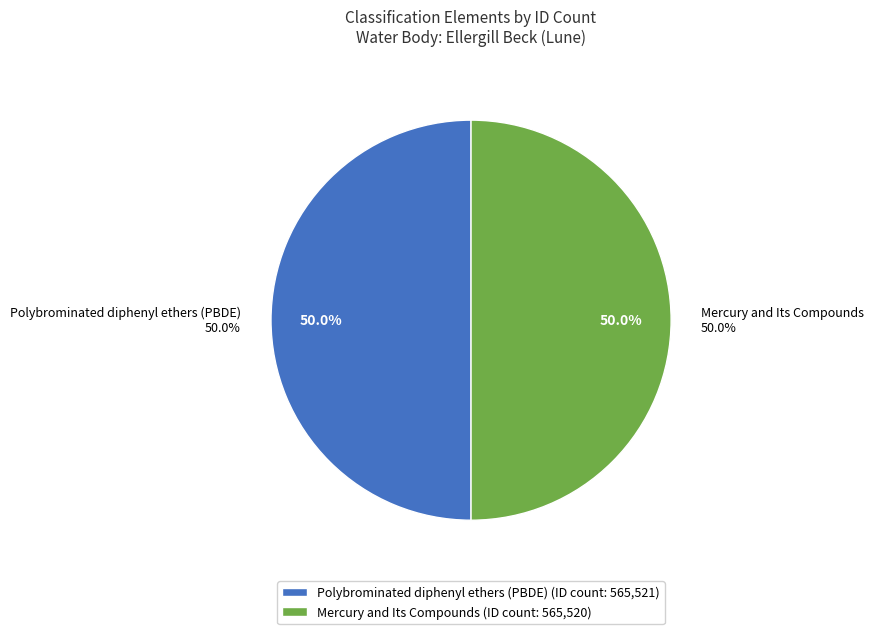

How many segments does this pie chart have?

2